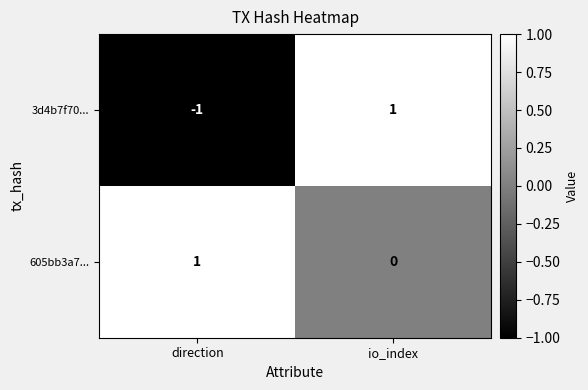

Is it true that 605bb3a7... equals 1 at direction?

True